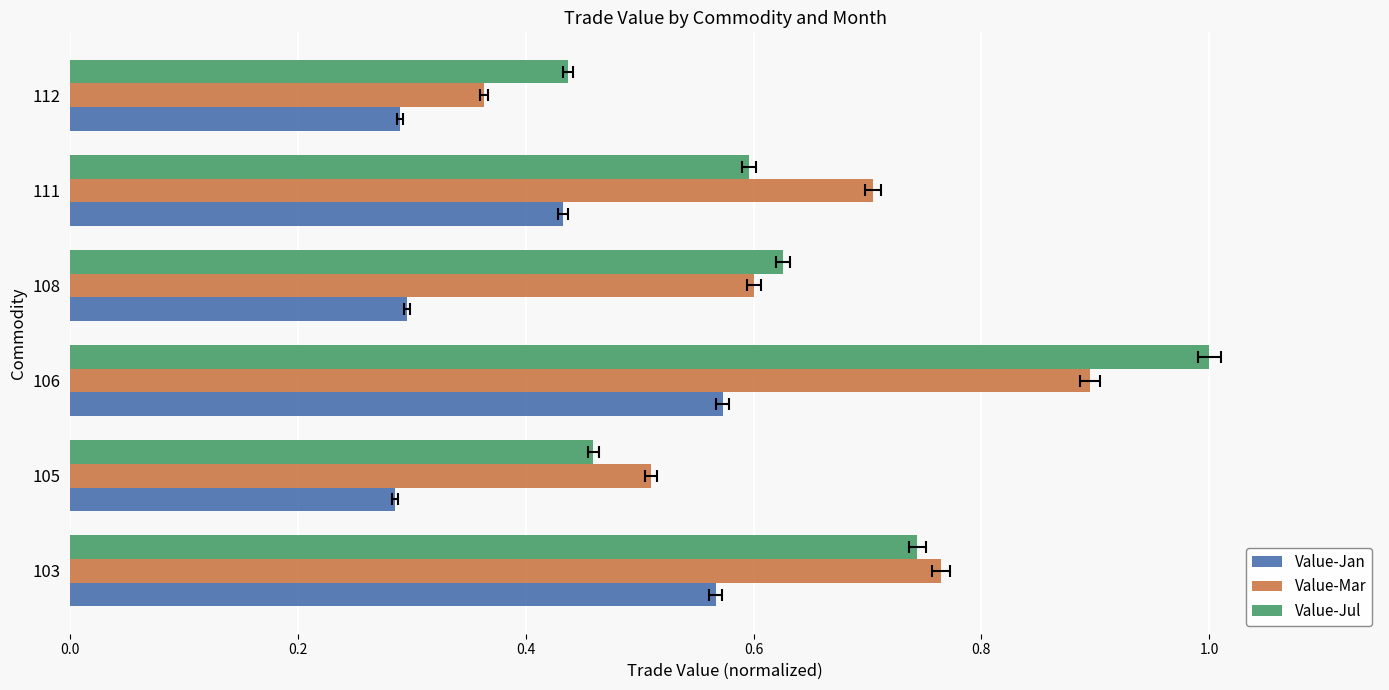

Rank the series by their maximum value, from lowest to highest.

Value-Jan, Value-Mar, Value-Jul